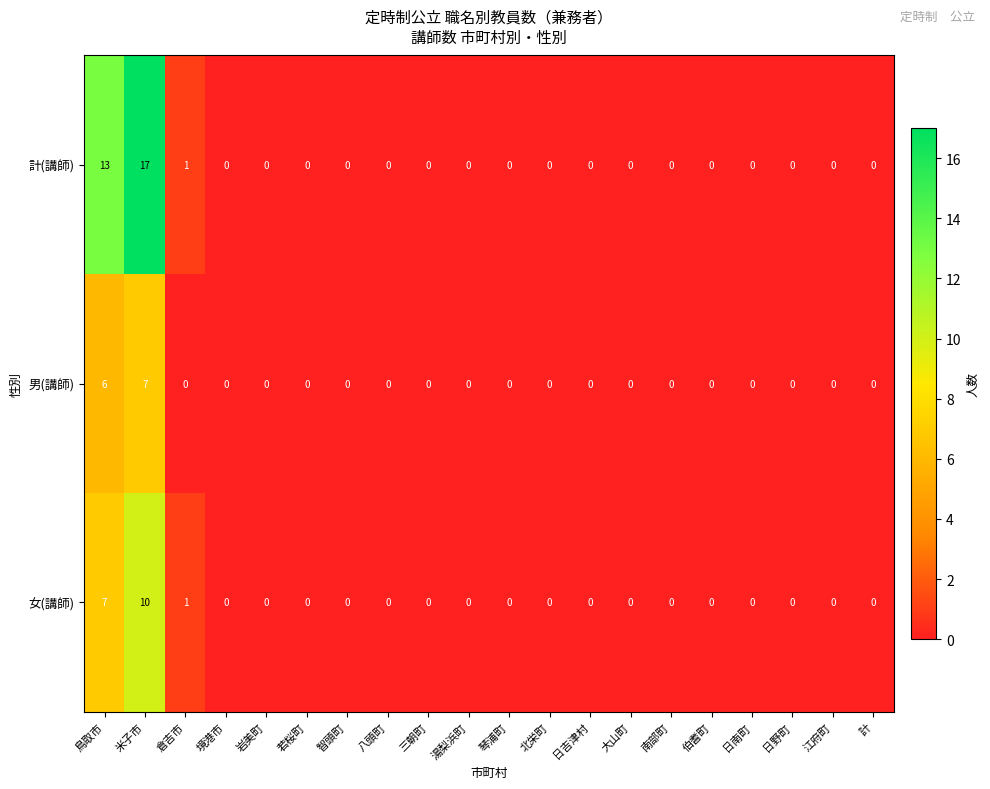

How many values in the 計(講師) series exceed 0?

3